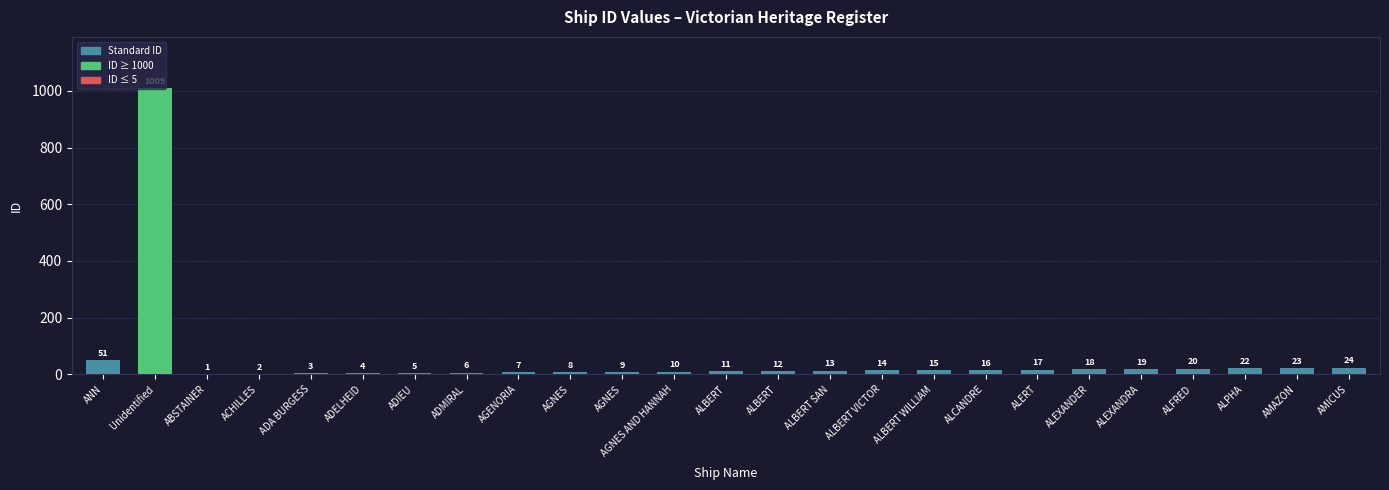

Are the bars horizontal?

No